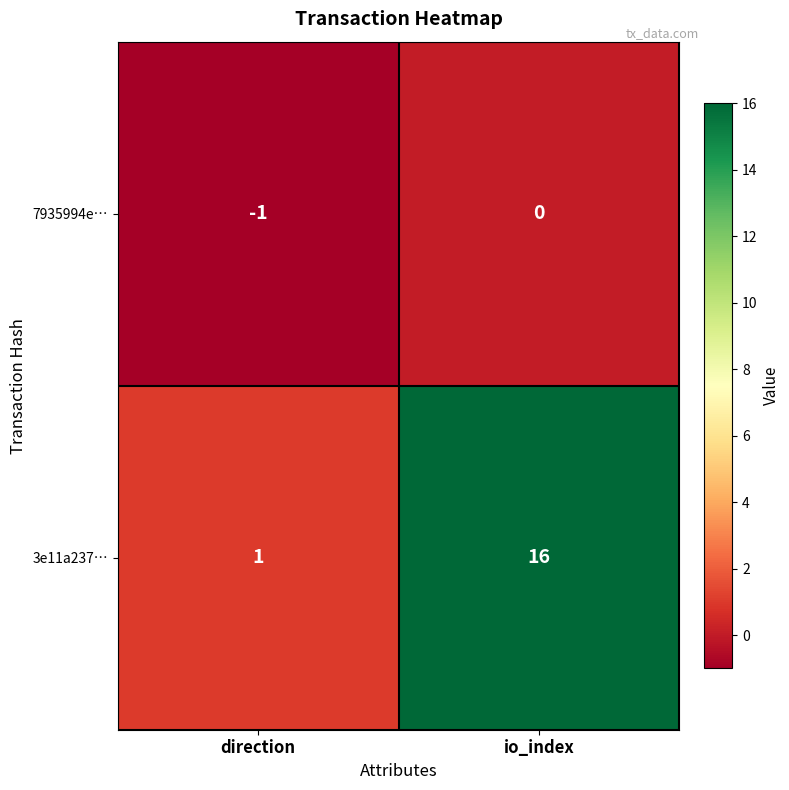

List the series in order of their overall mean, highest first.

3e11a237…, 7935994e…